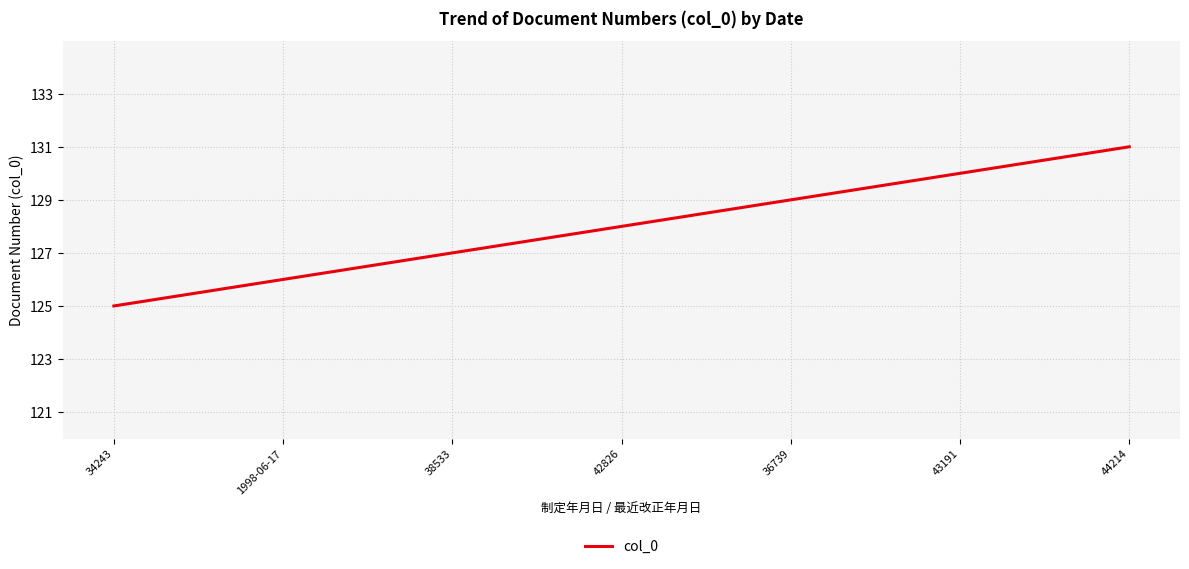

Count the number of data series in this chart.

1